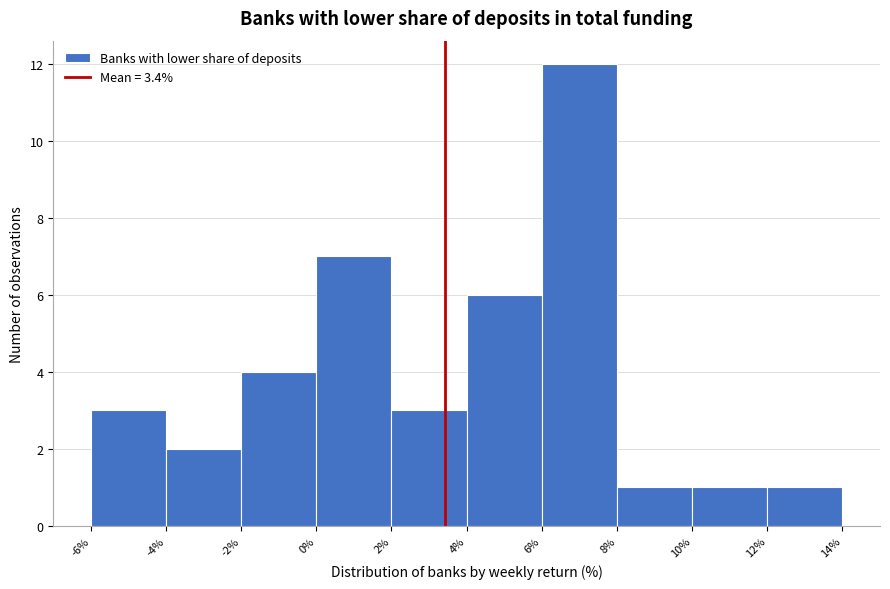

How tall is the bar that spans 4% to 6% on the x-axis? The values are not printed on the chart, so give them approximately, as read against the axis.

6